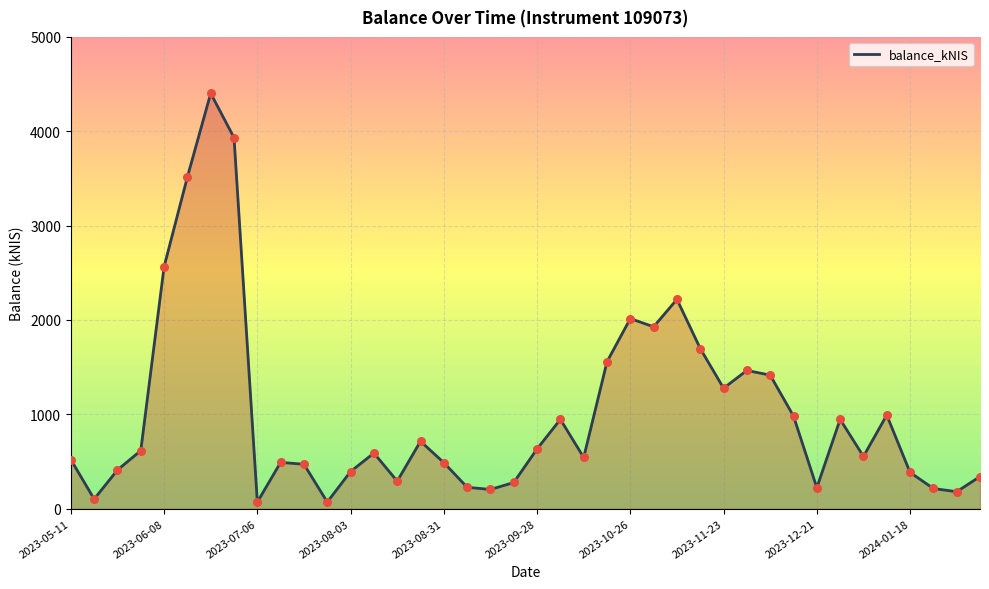

What is the greatest value displayed?

4402.1